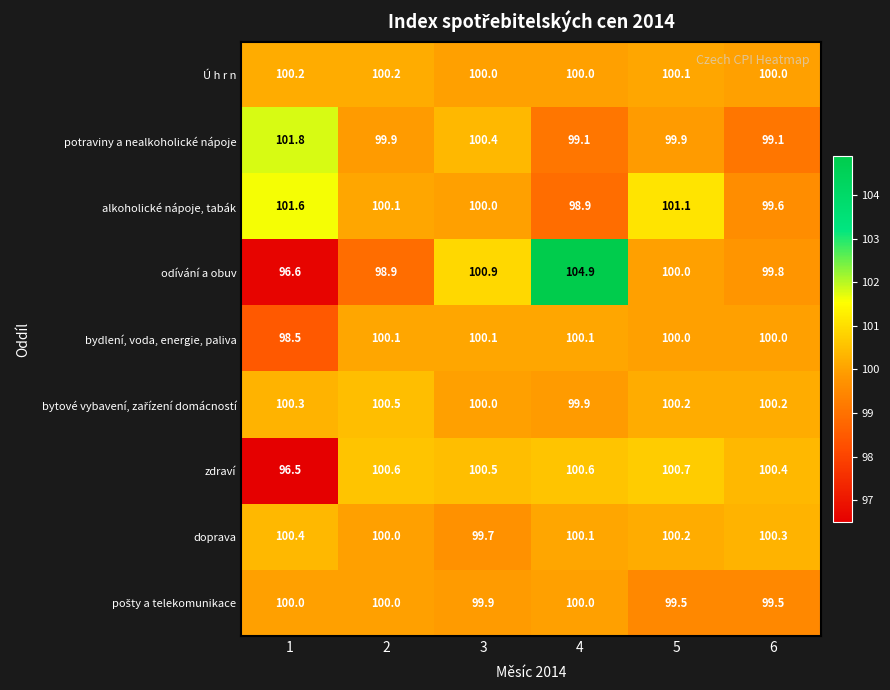

What is the sum of all potraviny a nealkoholické nápoje values?

600.2